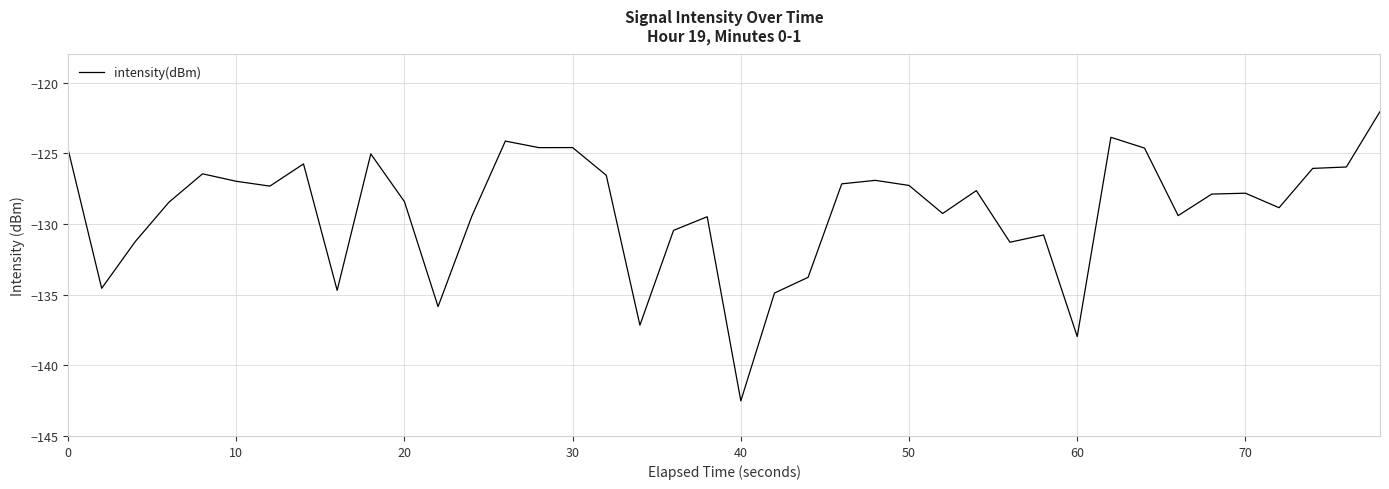

What is the difference between the maximum and minimum values?

20.5